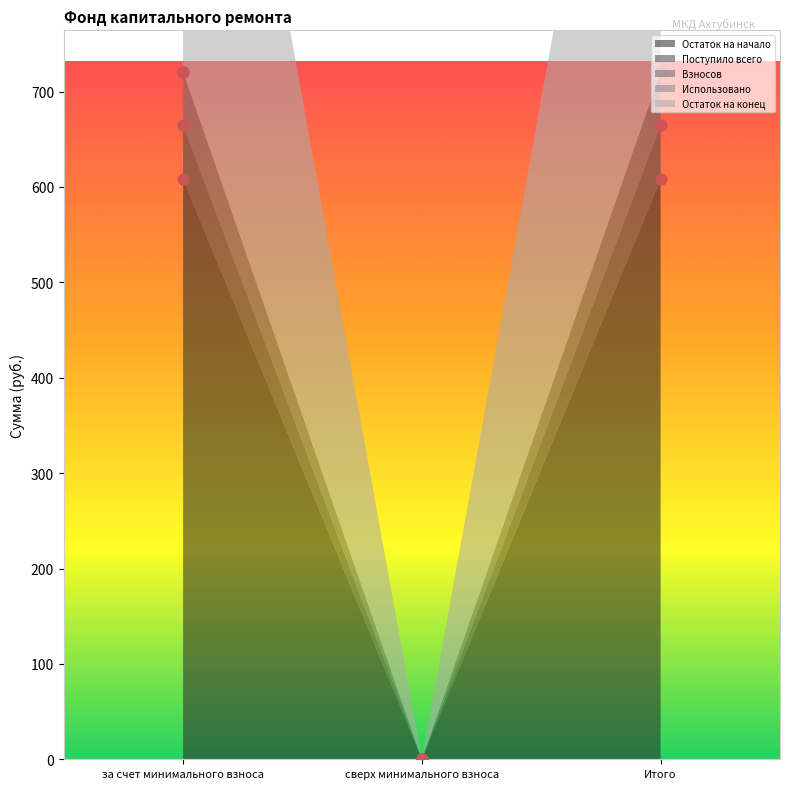

Which series contains the lowest Y value?

Остаток на начало